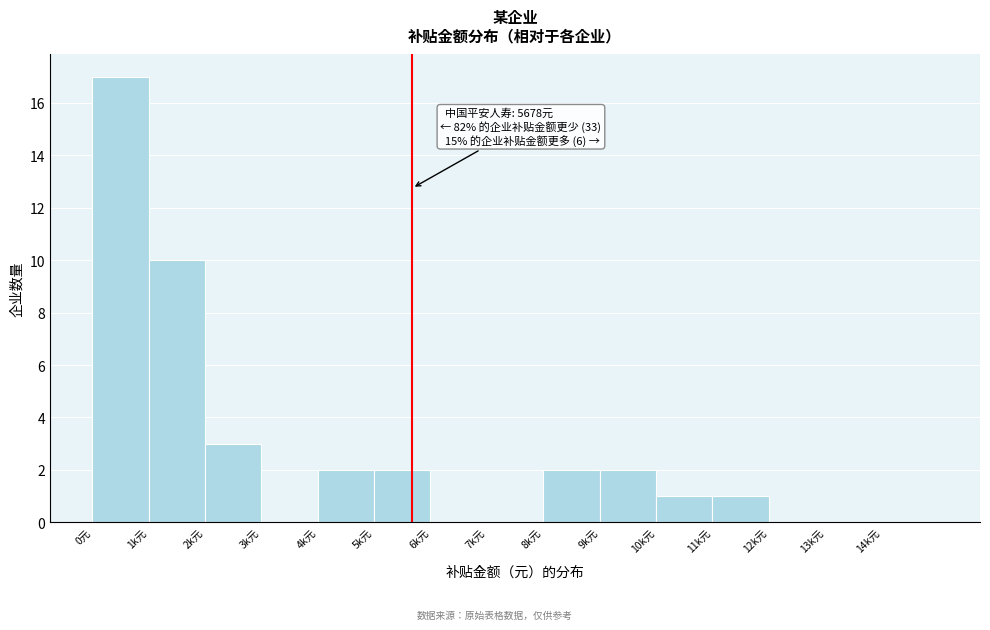

Reading right to left, extract all data points from this chart.

14k元=0	13k元=0	12k元=0	11k元=1	10k元=1	9k元=2	8k元=2	7k元=0	6k元=0	5k元=2	4k元=2	3k元=0	2k元=3	1k元=10	0元=17